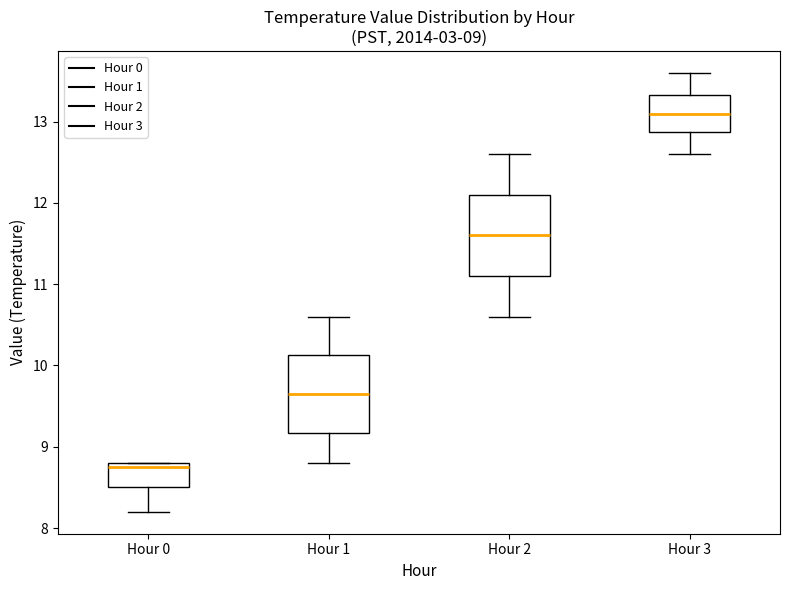

Which box has the highest median line?

Hour 3